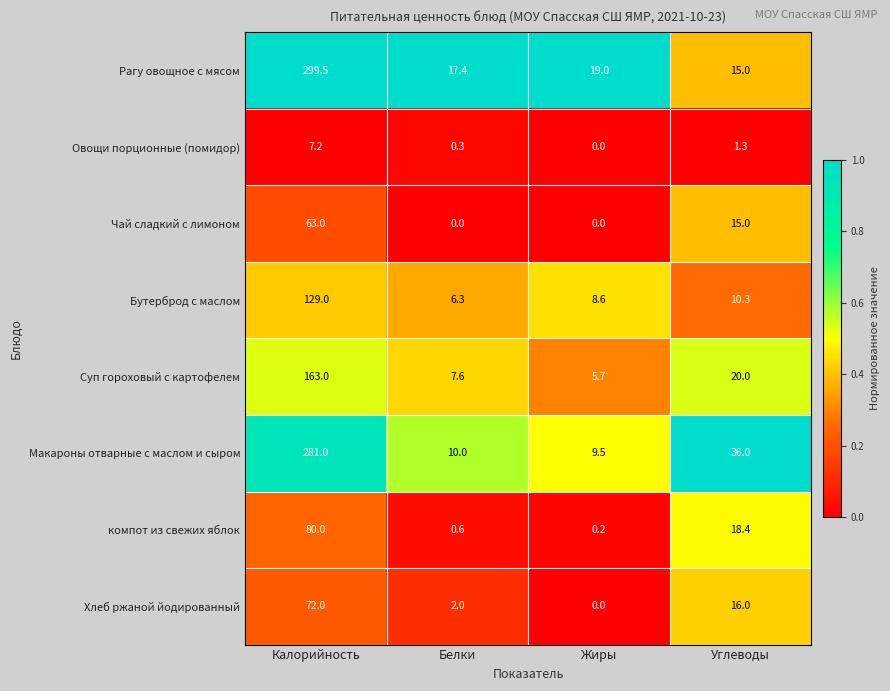

What is the approximate value of Бутерброд с маслом at Калорийность?

129.0